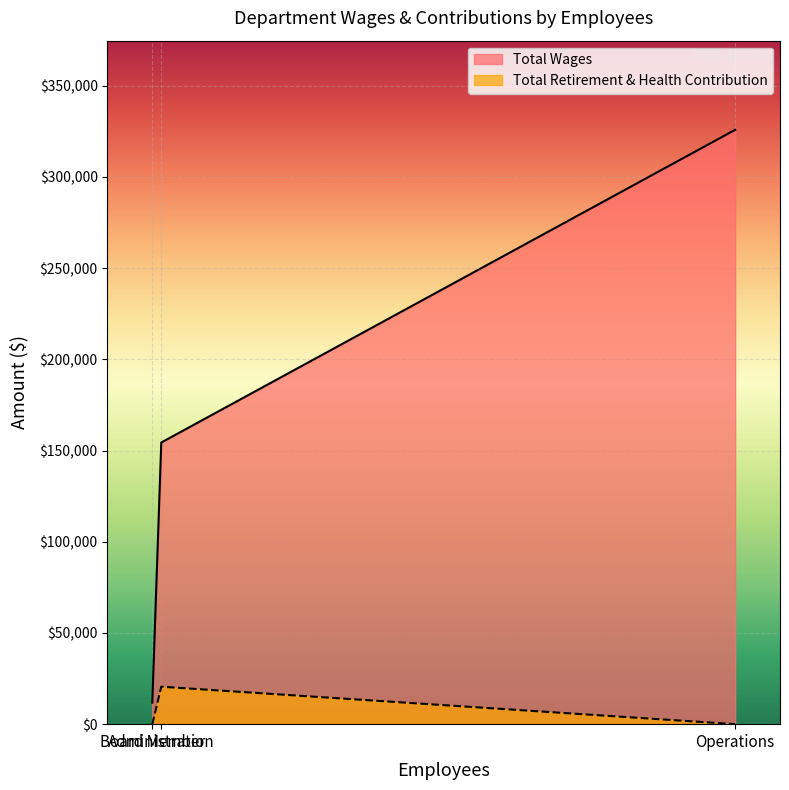

Rank the series by their maximum value, from highest to lowest.

Total Wages, Total Retirement & Health Contribution